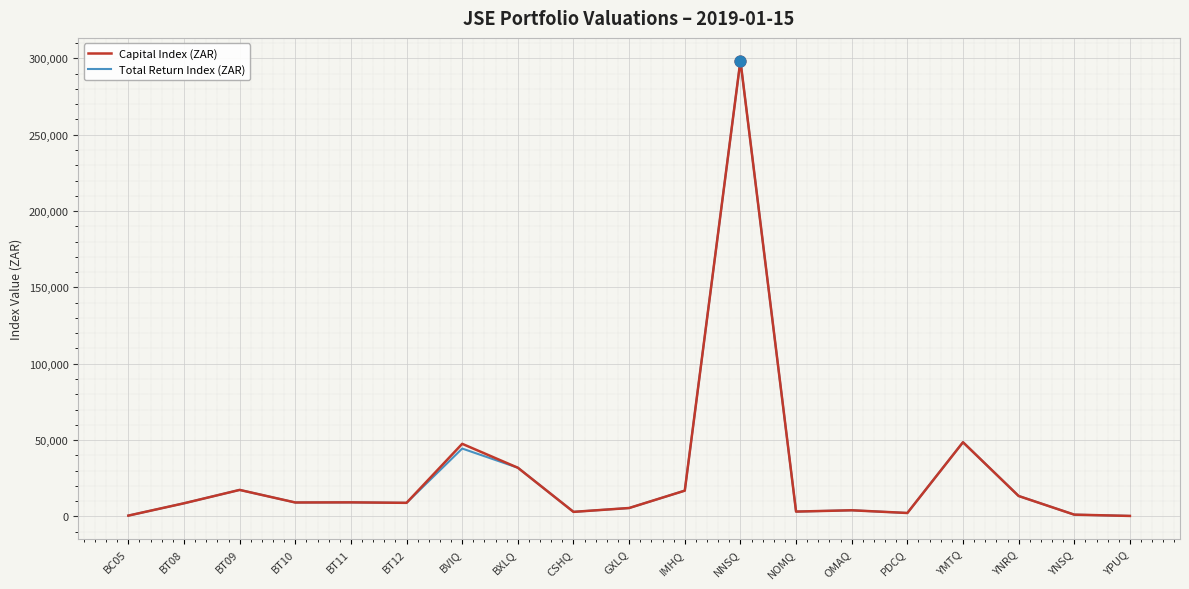

The value of Total Return Index (ZAR) at BT09 is 17362.5. True or false?

True